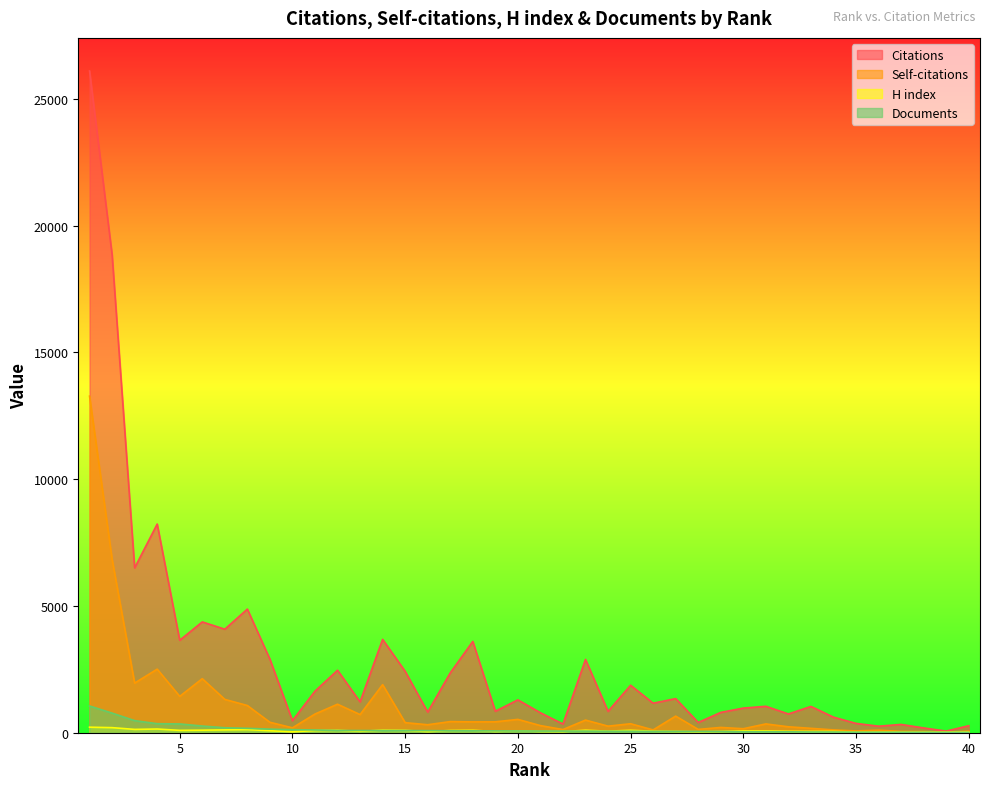

Which label corresponds to the largest value in the chart?

1